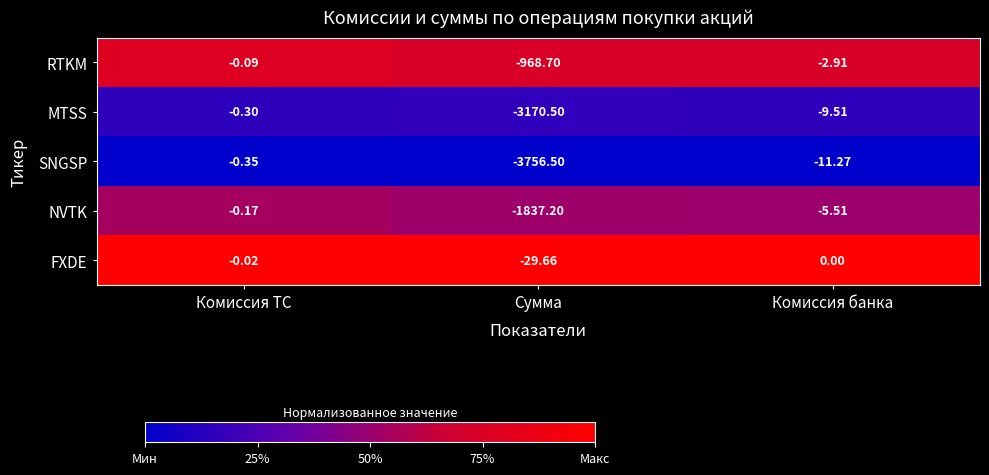

Between Сумма and Комиссия банка, which series saw the biggest shift?

SNGSP